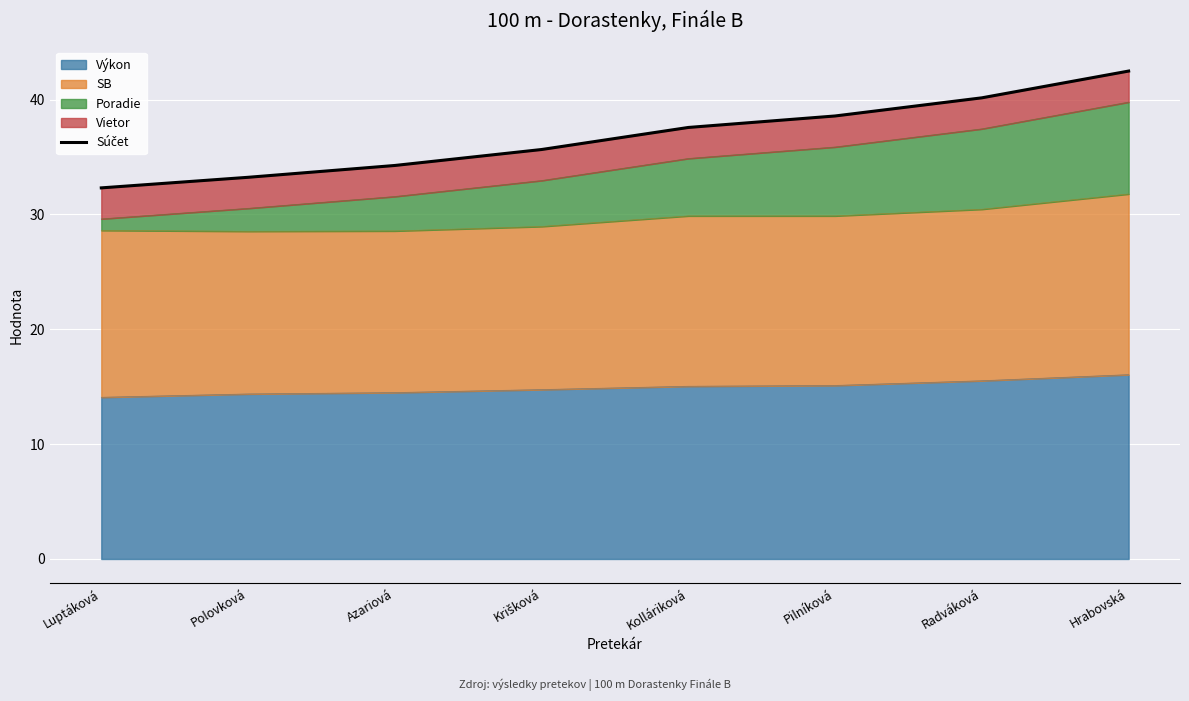

At which label is the value closest to 37?

Kolláriková